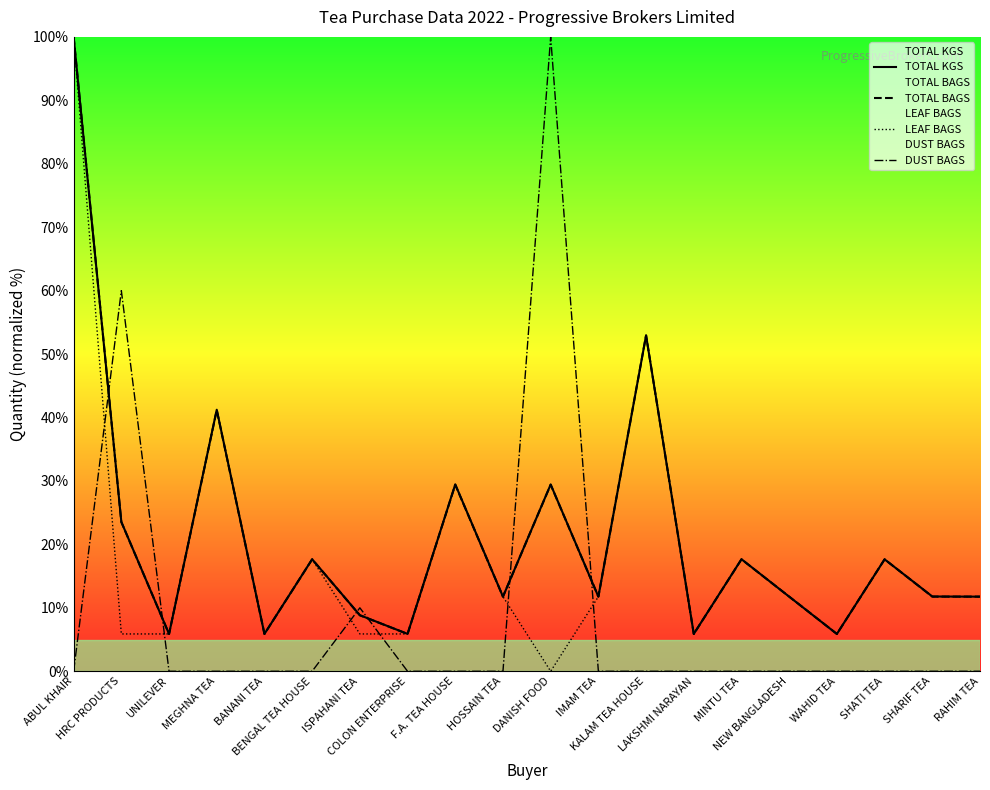

Which has a higher value, F.A. TEA HOUSE or BANANI TEA?

F.A. TEA HOUSE